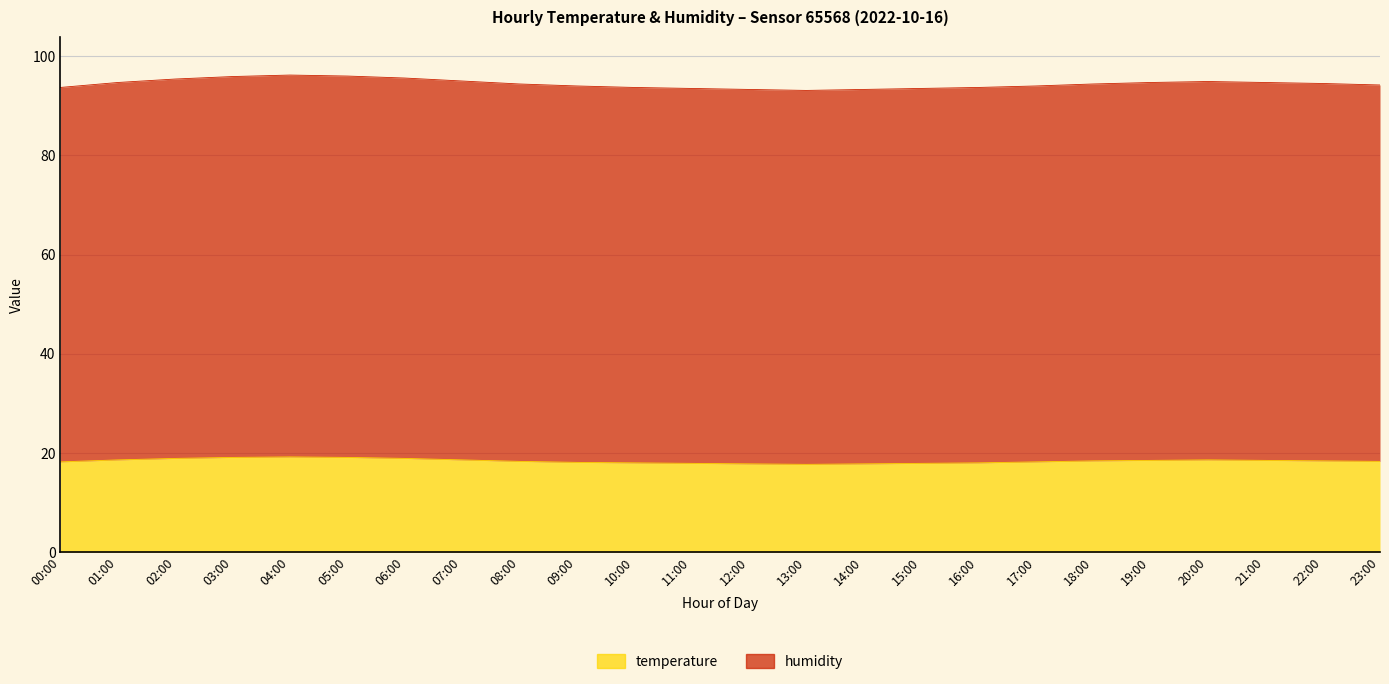

Is it true that temperature equals 28.4 at 11:00?

False